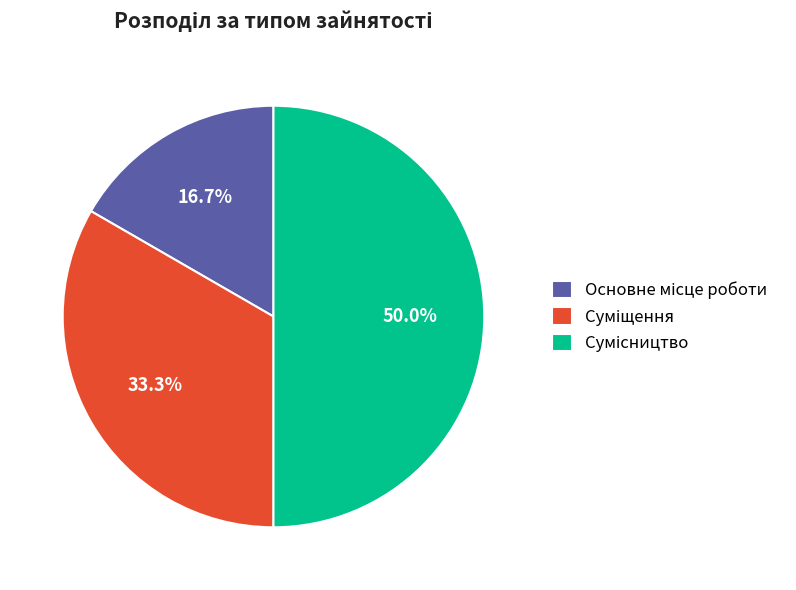

To the nearest percent, what portion does Основне місце роботи represent?

17%